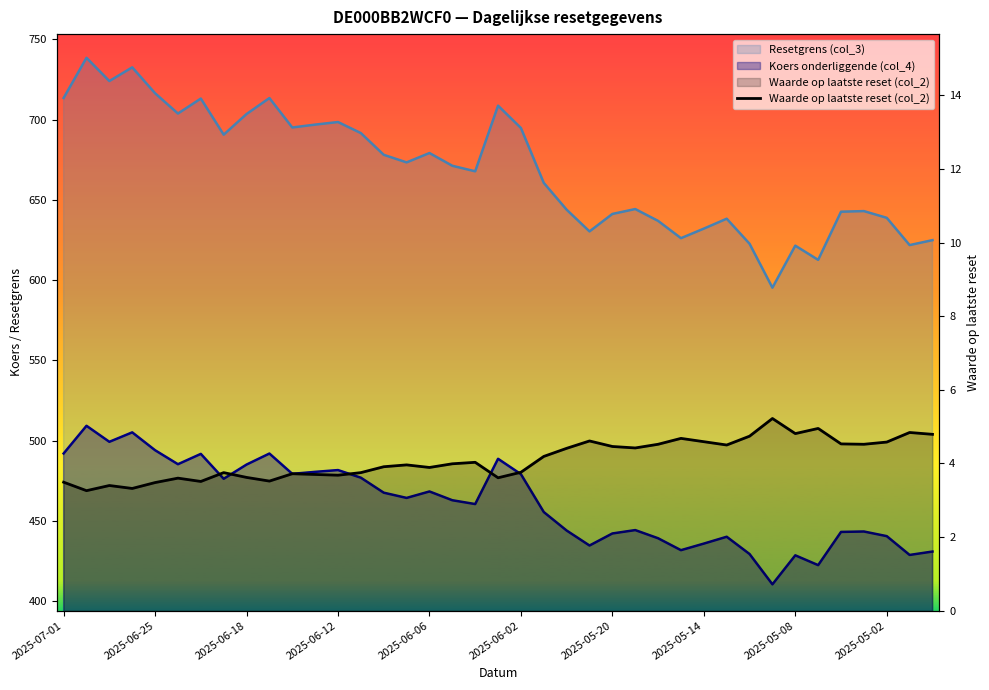

How many interior local peaks (higher than both neighbors) does the data have?

11